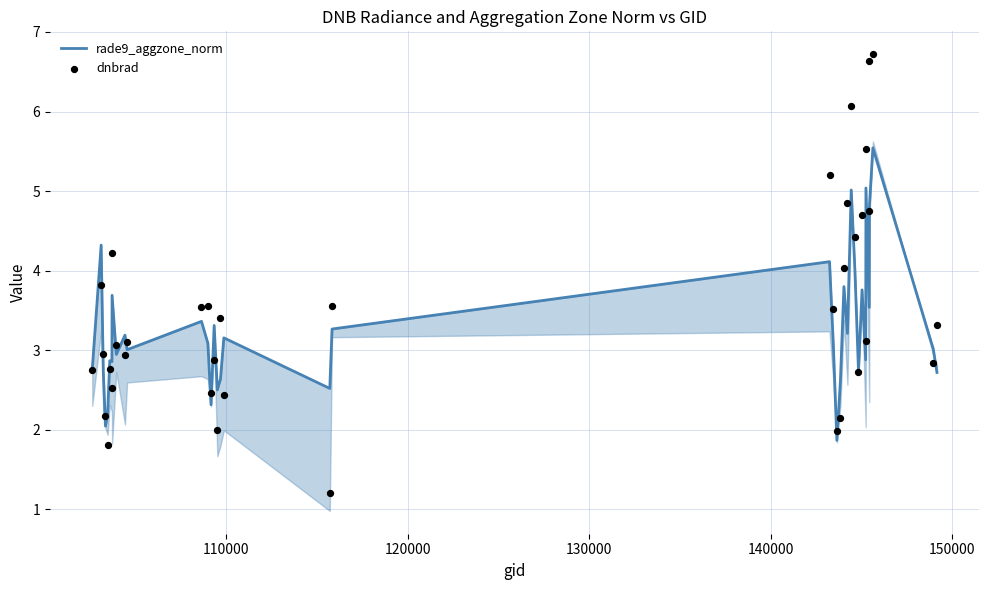

Which series has the largest total across all categories?

dnbrad